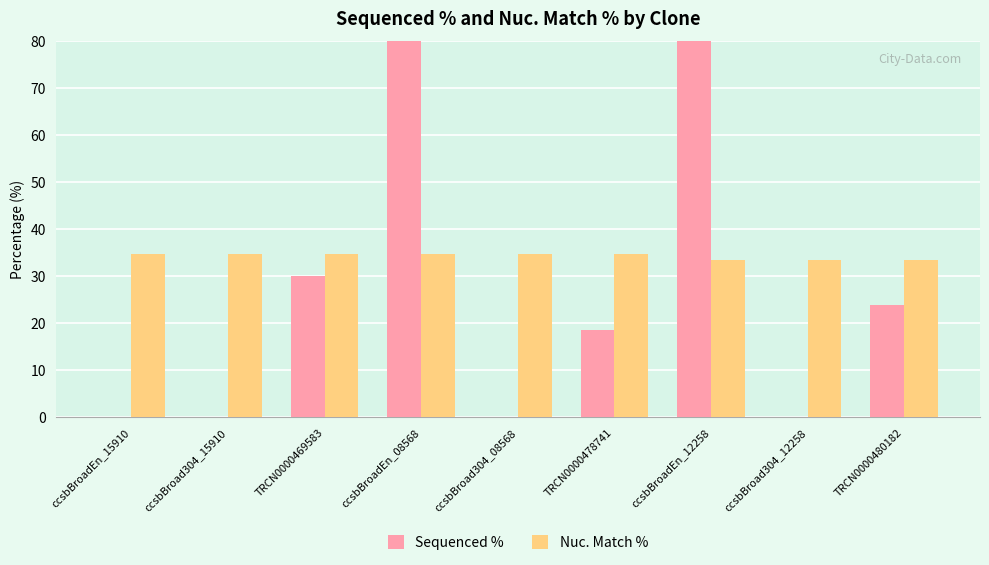

Is it true that Sequenced % equals -66.9 at ccsbBroad304_12258?

False